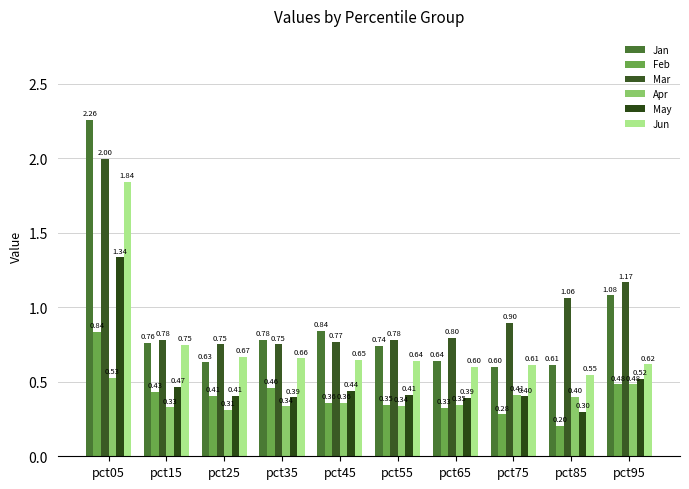

Count the Feb values in the range 0 to 1.

10